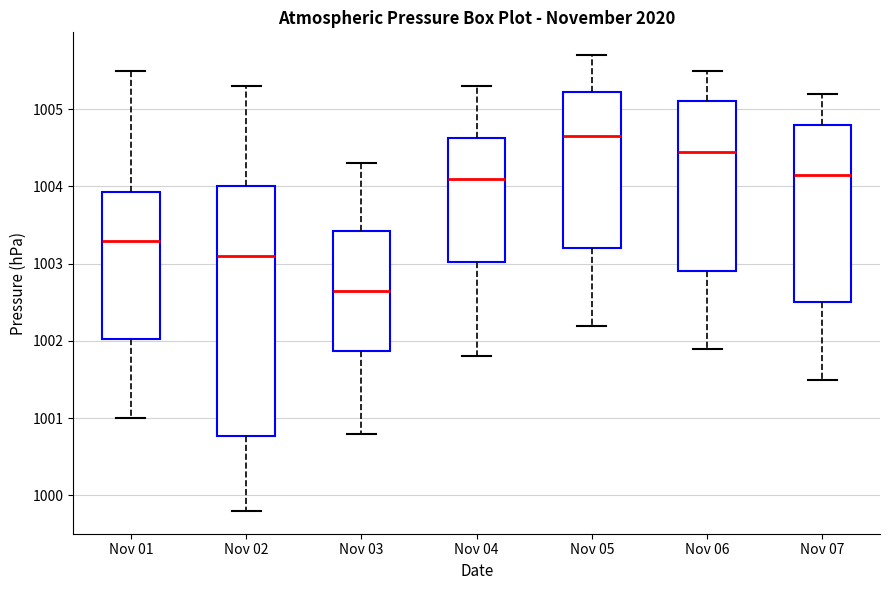

Comparing the boxes themselves (not the whiskers), which one is the tallest?

Nov 02